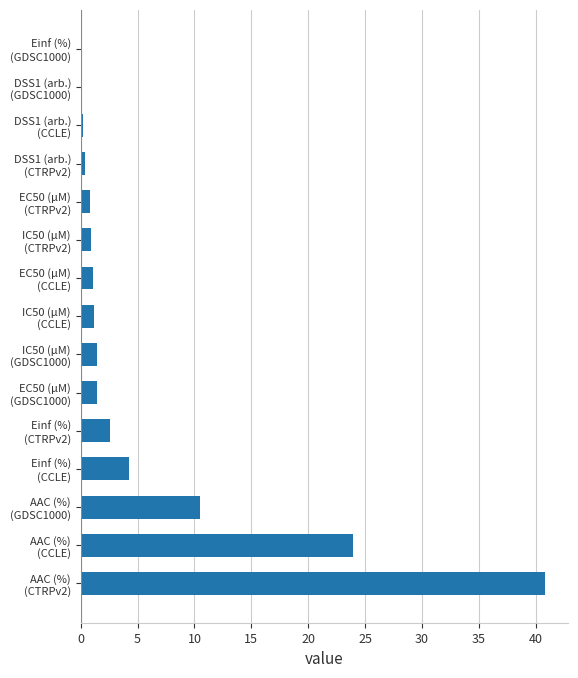

What is the maximum value shown in the chart?

40.8